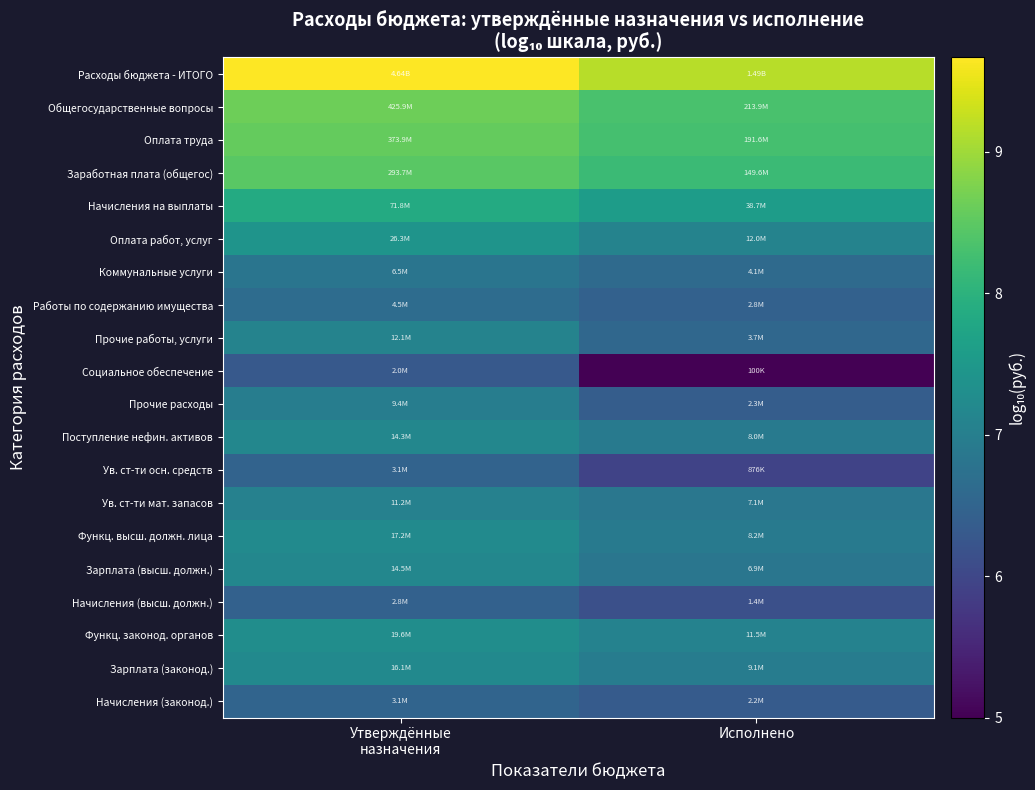

Which has a higher value, Утверждённые
назначения or Исполнено?

Утверждённые
назначения